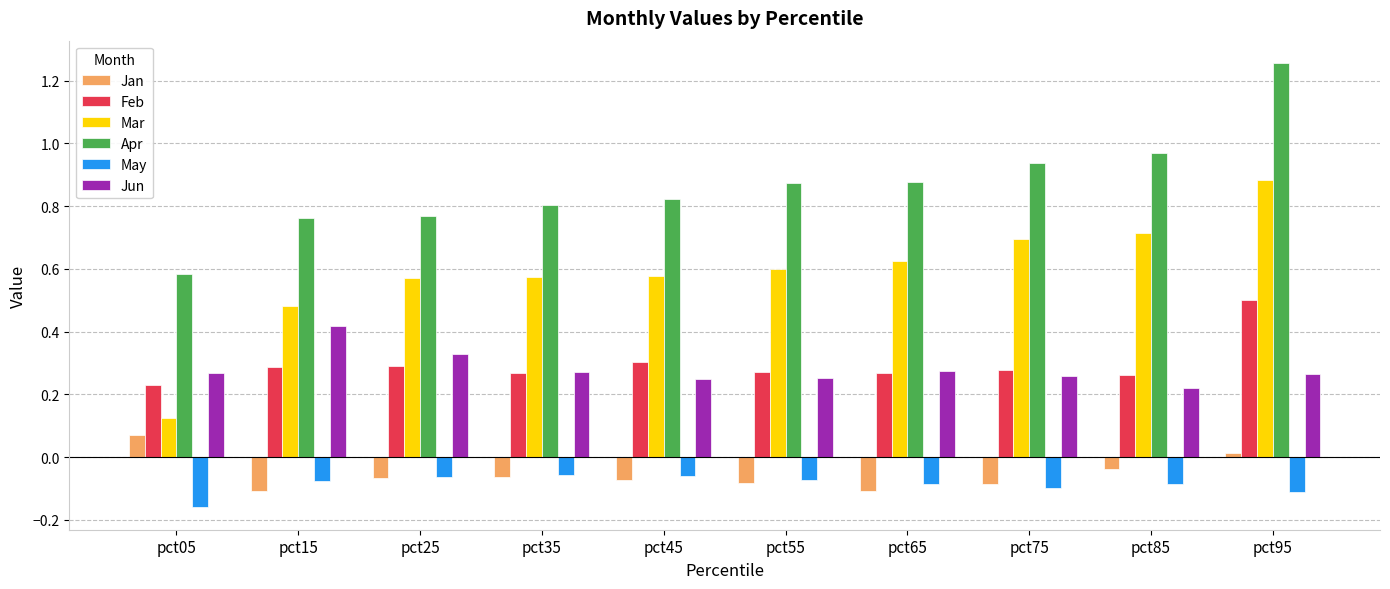

What is the total value across all series at pct55?

1.8